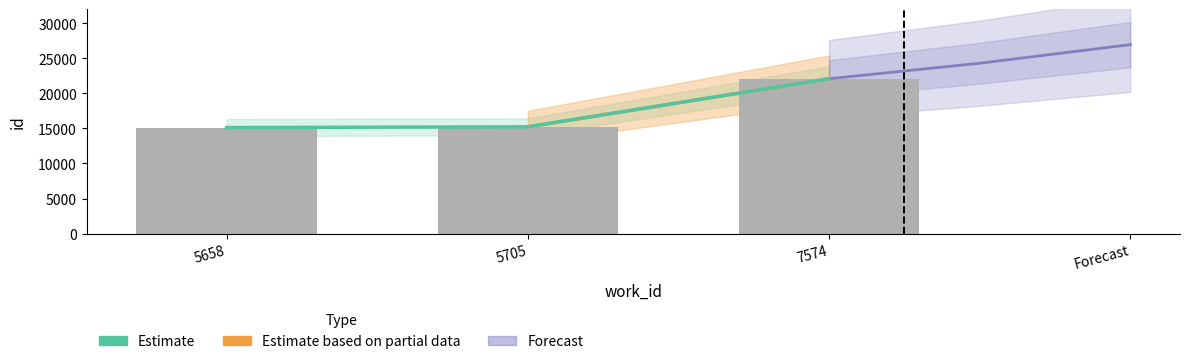

At which category is the sum across all series the highest?

7574